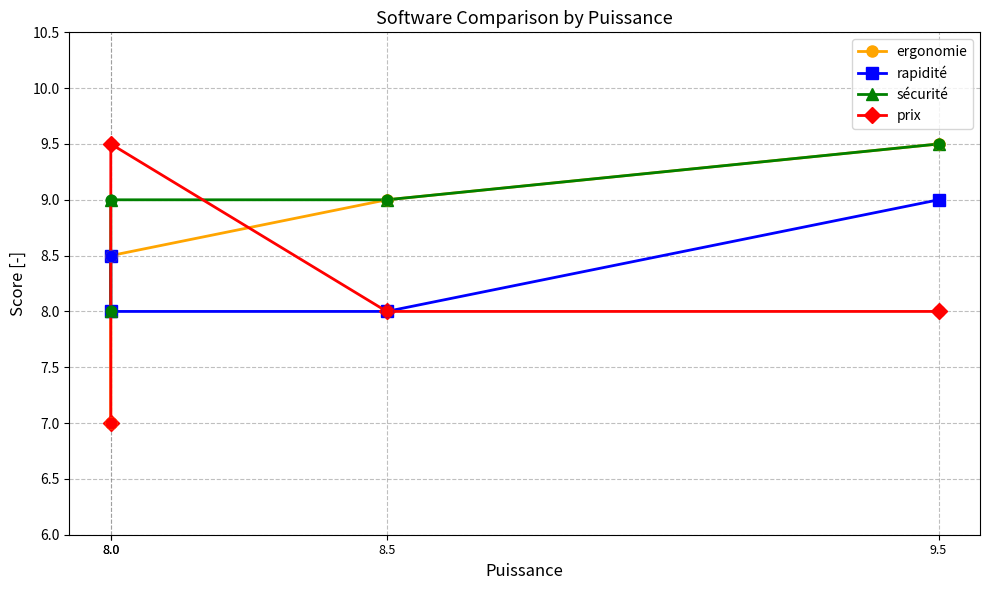

At which category is the sum across all series the highest?

9.5